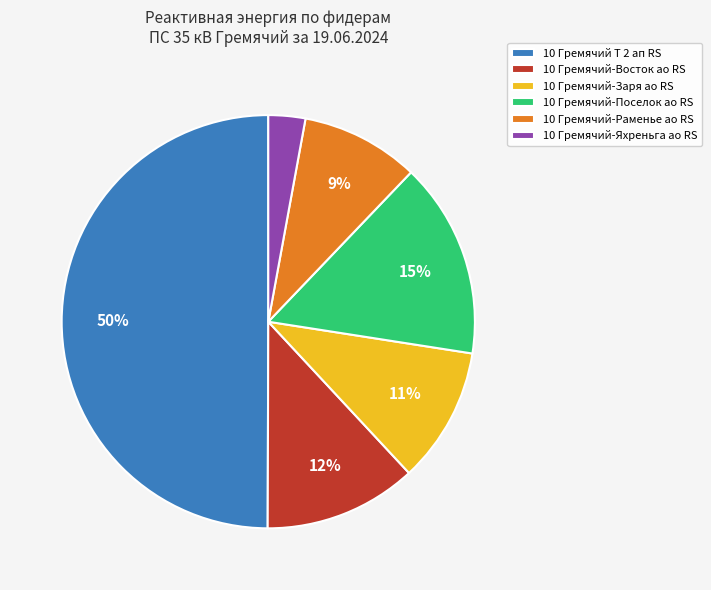

Which slice is the largest?

10 Гремячий Т 2 ап RS